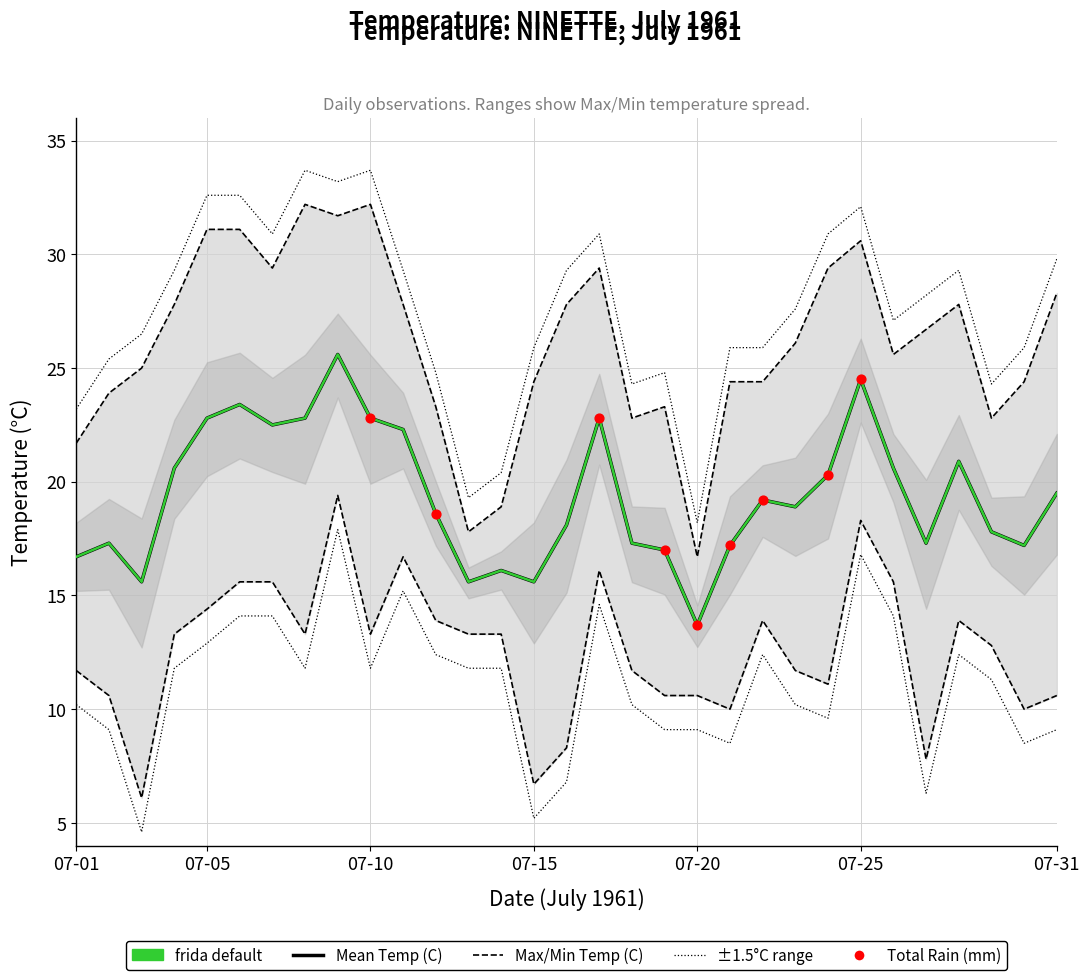

Which series has the largest total across all categories?

Max Temp (C)